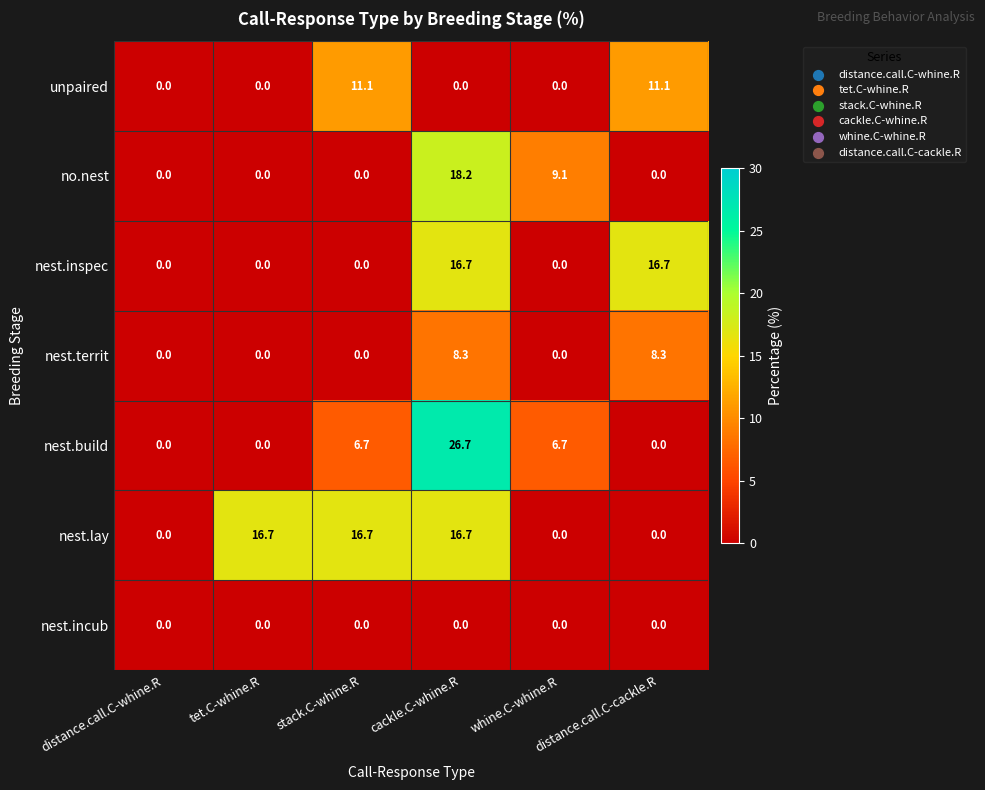

What is the highest value of the nest.inspec series?

16.7